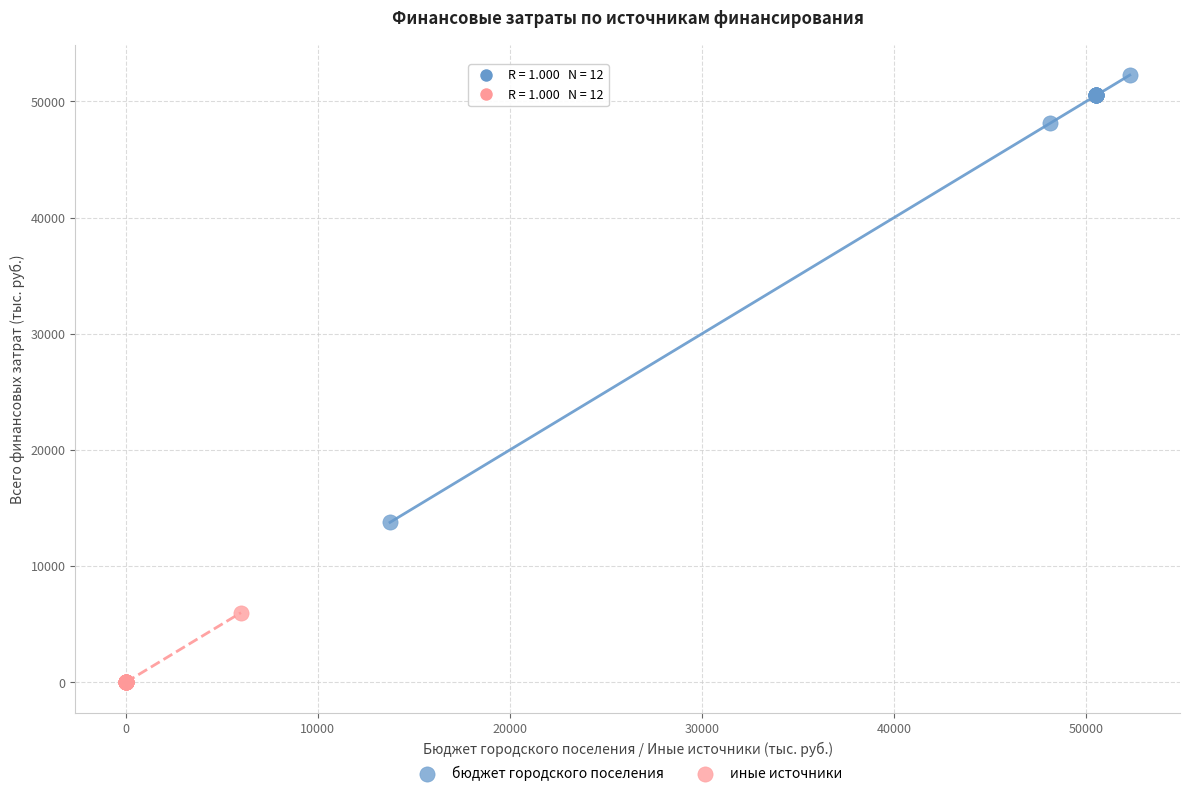

What are all the series names shown in the legend?

бюджет городского поселения, иные источники